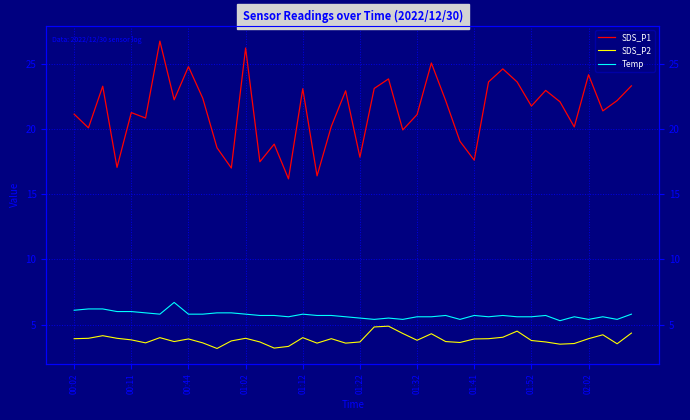

What is the sum of all Temp values?

229.0